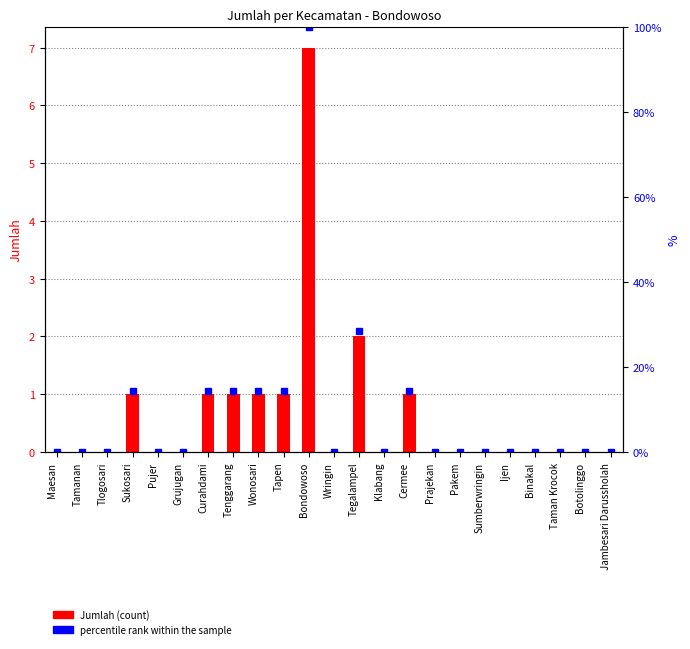

Reading left to right, transcribe all the data shown in this chart.

Jumlah: Maesan=0.0	Tamanan=0.0	Tlogosari=0.0	Sukosari=1.0	Pujer=0.0	Grujugan=0.0	Curahdami=1.0	Tenggarang=1.0	Wonosari=1.0	Tapen=1.0	Bondowoso=7.0	Wringin=0.0	Tegalampel=2.0	Klabang=0.0	Cermee=1.0	Prajekan=0.0	Pakem=0.0	Sumberwringin=0.0	Ijen=0.0	Binakal=0.0	Taman Krocok=0.0	Botolinggo=0.0	Jambesari Darussholah=0.0
percentile rank within the sample: Maesan=0.0	Tamanan=0.0	Tlogosari=0.0	Sukosari=14.3	Pujer=0.0	Grujugan=0.0	Curahdami=14.3	Tenggarang=14.3	Wonosari=14.3	Tapen=14.3	Bondowoso=100.0	Wringin=0.0	Tegalampel=28.6	Klabang=0.0	Cermee=14.3	Prajekan=0.0	Pakem=0.0	Sumberwringin=0.0	Ijen=0.0	Binakal=0.0	Taman Krocok=0.0	Botolinggo=0.0	Jambesari Darussholah=0.0